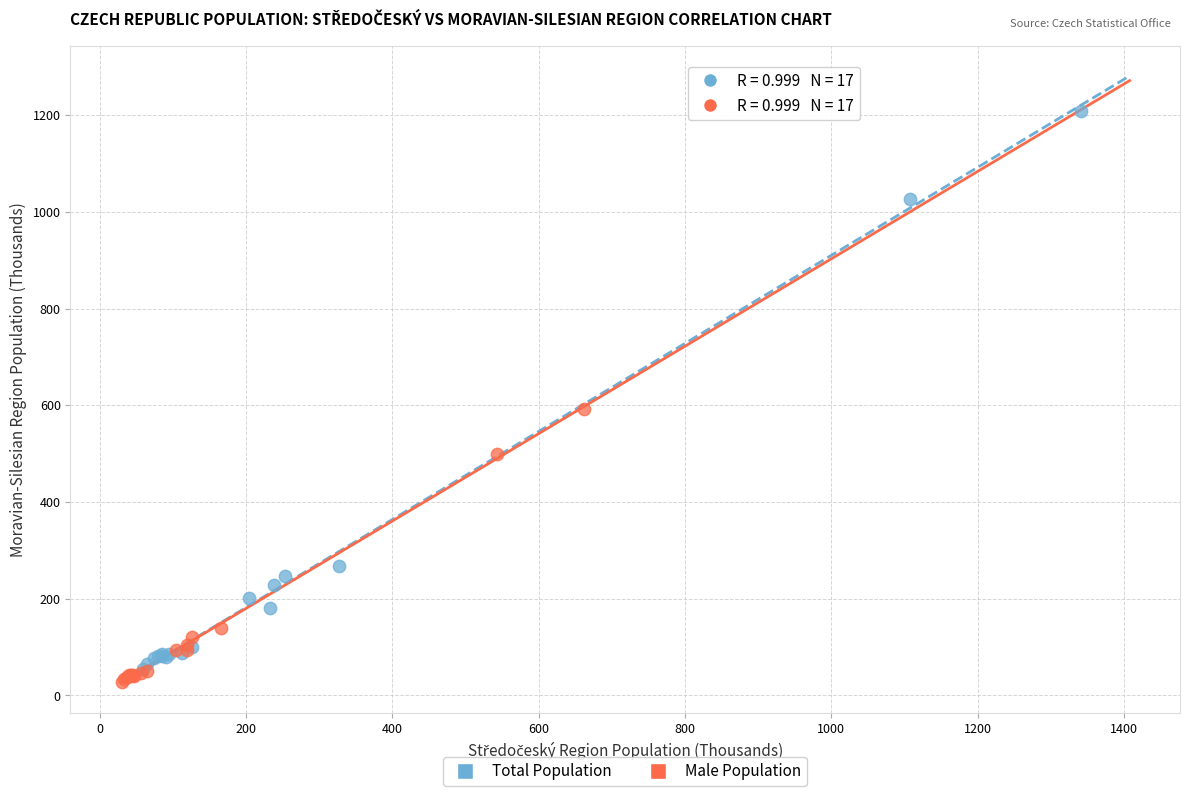

What are all the series names shown in the legend?

Total Population, Male Population